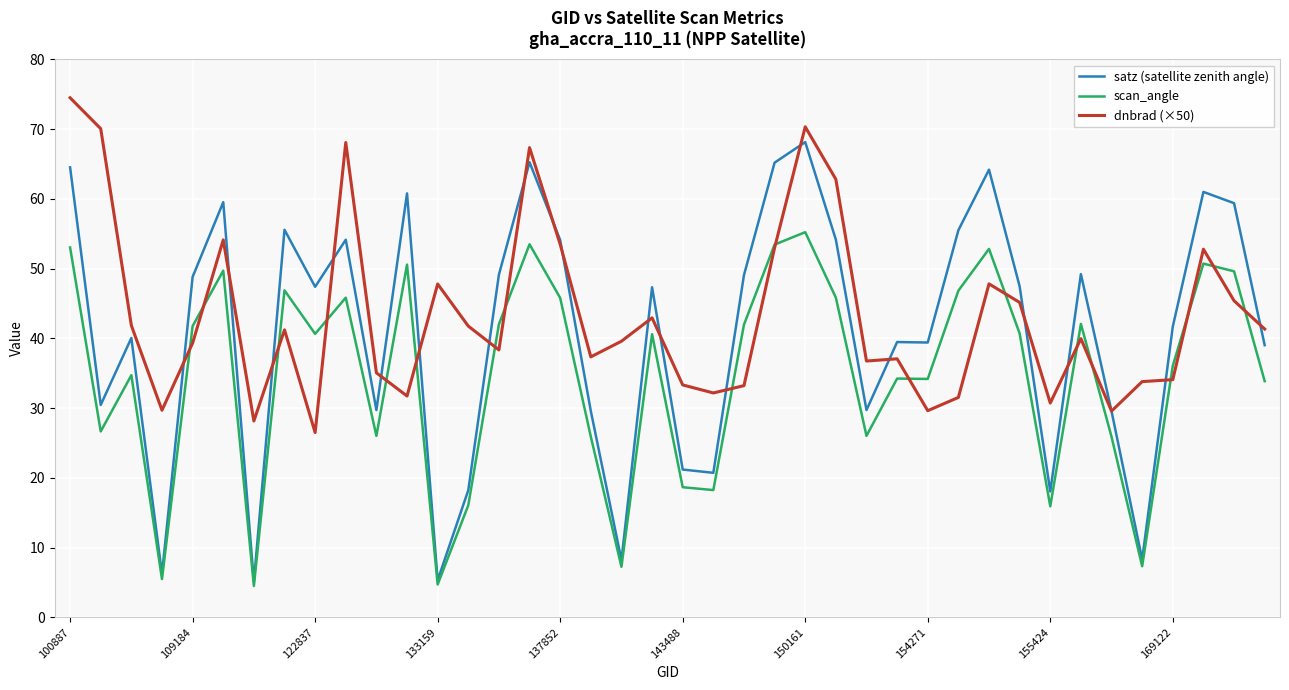

List the series in order of their peak value, highest first.

dnbrad (×50), satz (satellite zenith angle), scan_angle